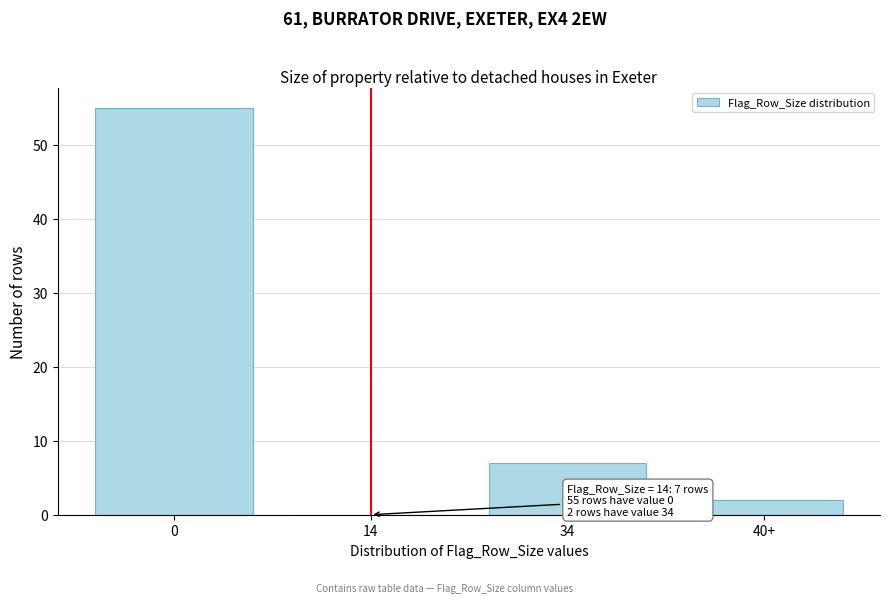

Reading right to left, transcribe all the data shown in this chart.

40+=2	34=7	14=0	0=55